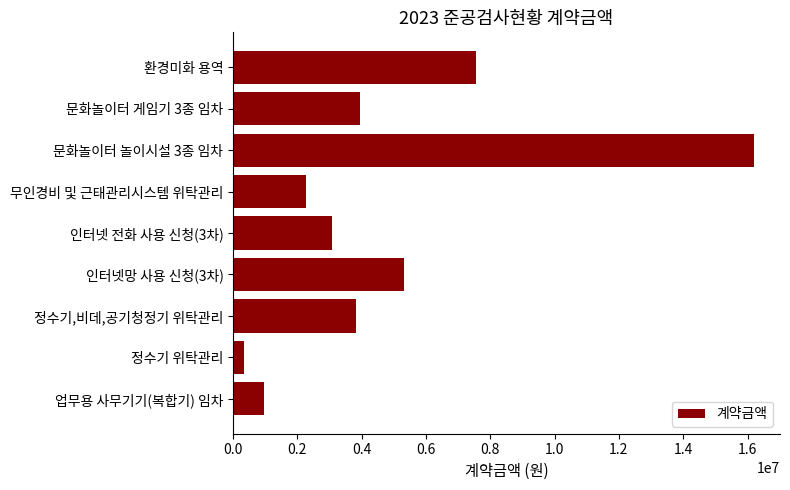

True or false: the data shows 892718 at 정수기,비데,공기청정기 위탁관리.

False